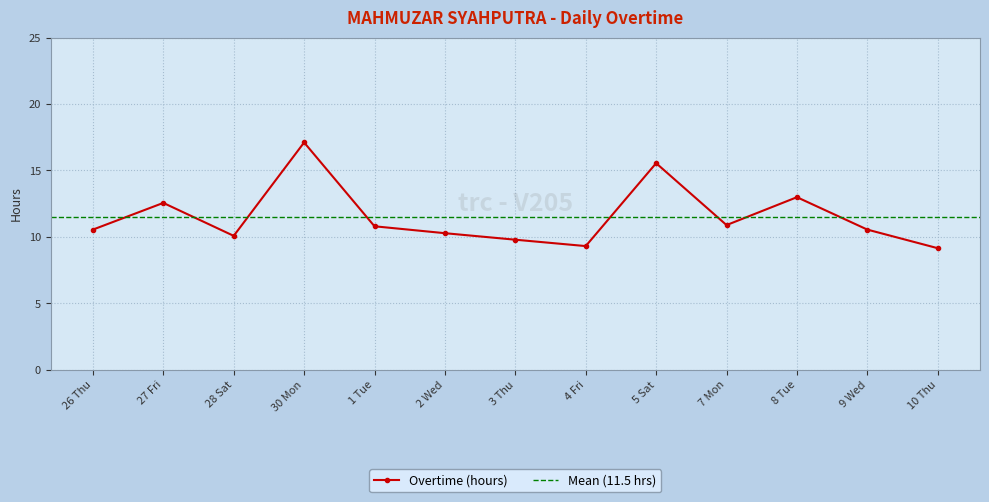

How many interior local peaks (higher than both neighbors) does the data have?

4